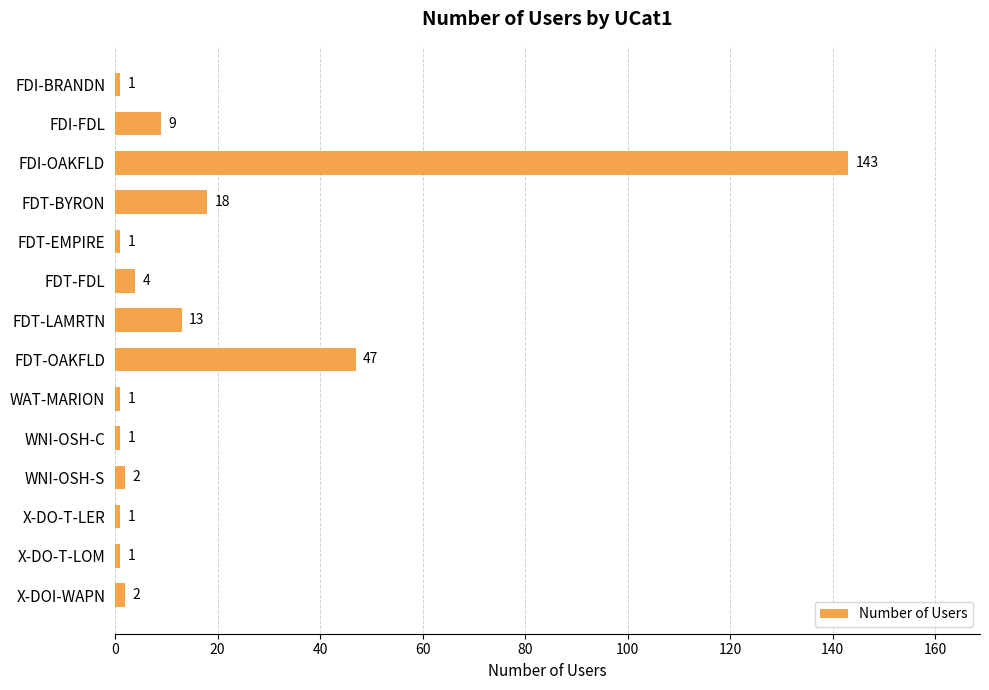

Between X-DO-T-LER and FDT-LAMRTN, which is larger?

FDT-LAMRTN